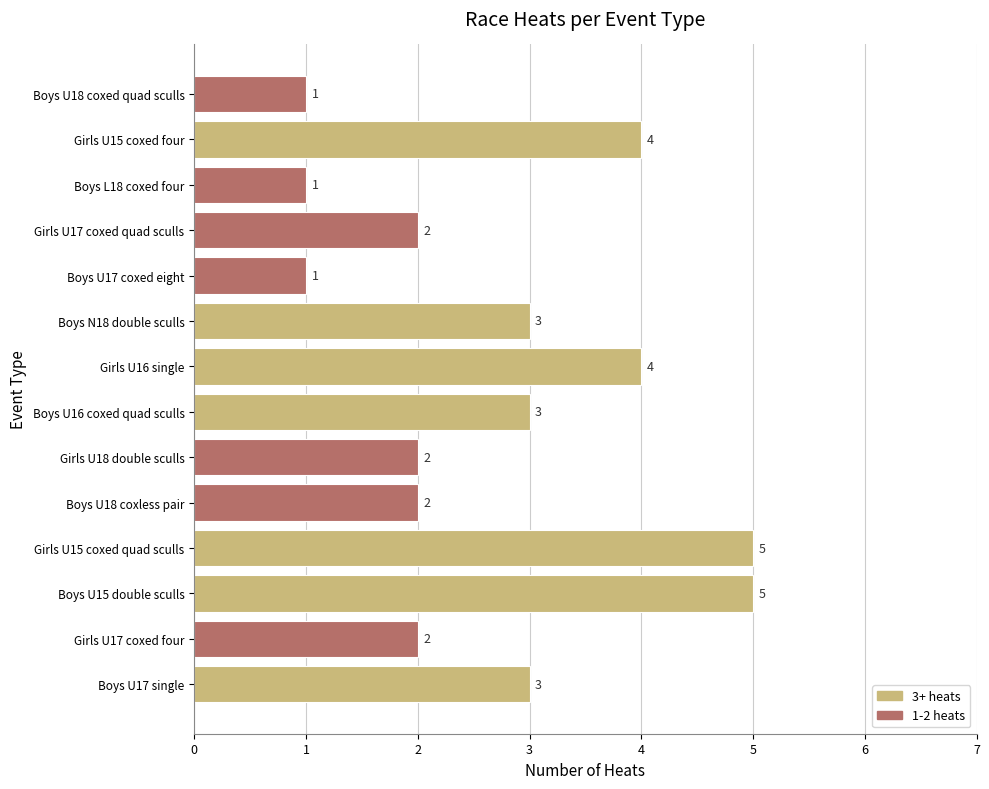

The value at Girls U15 coxed quad sculls is 5. True or false?

True